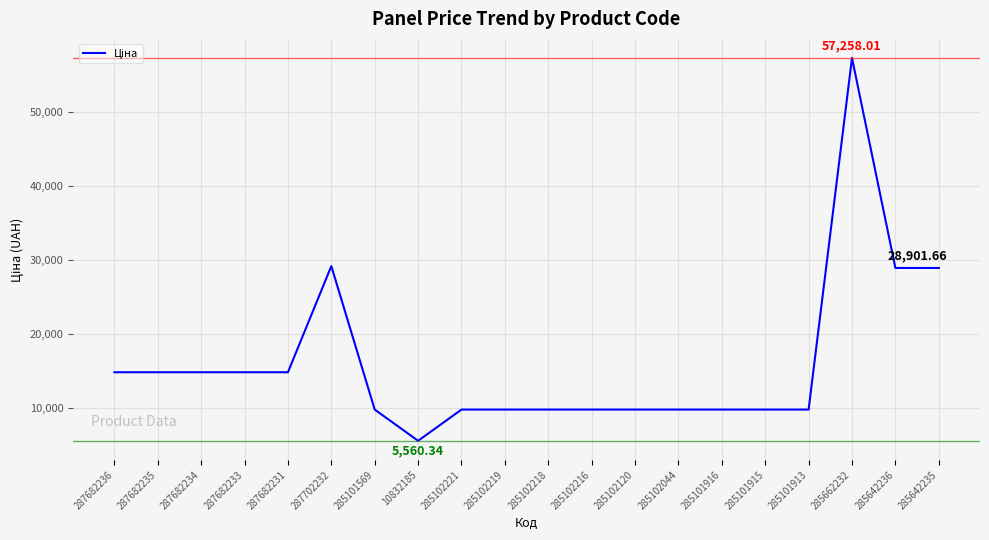

How many lines are shown in the chart?

1